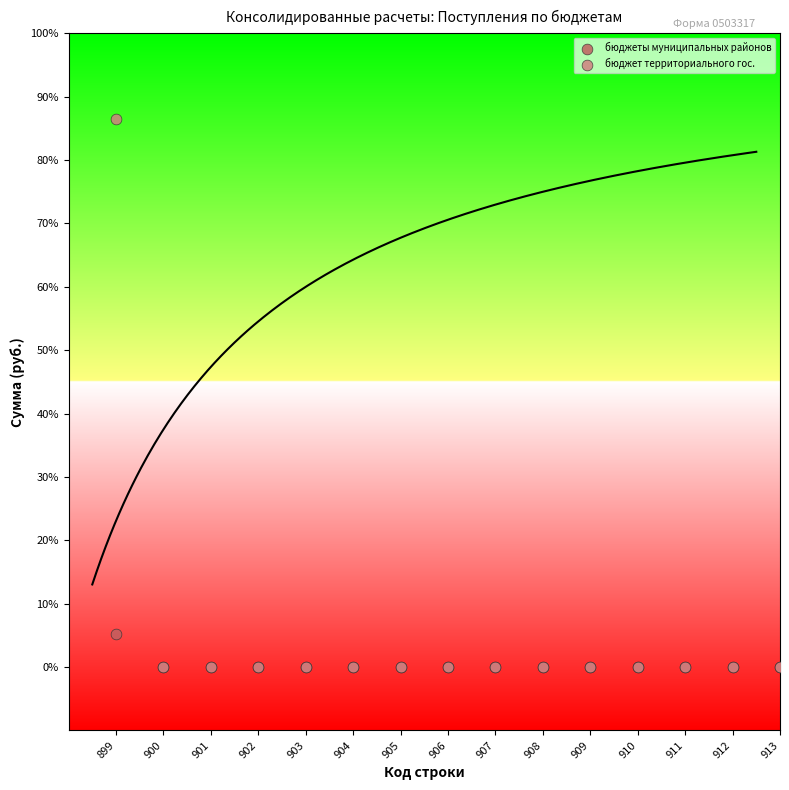

Which series has the largest Y range (max minus min)?

бюджет территориального гос.